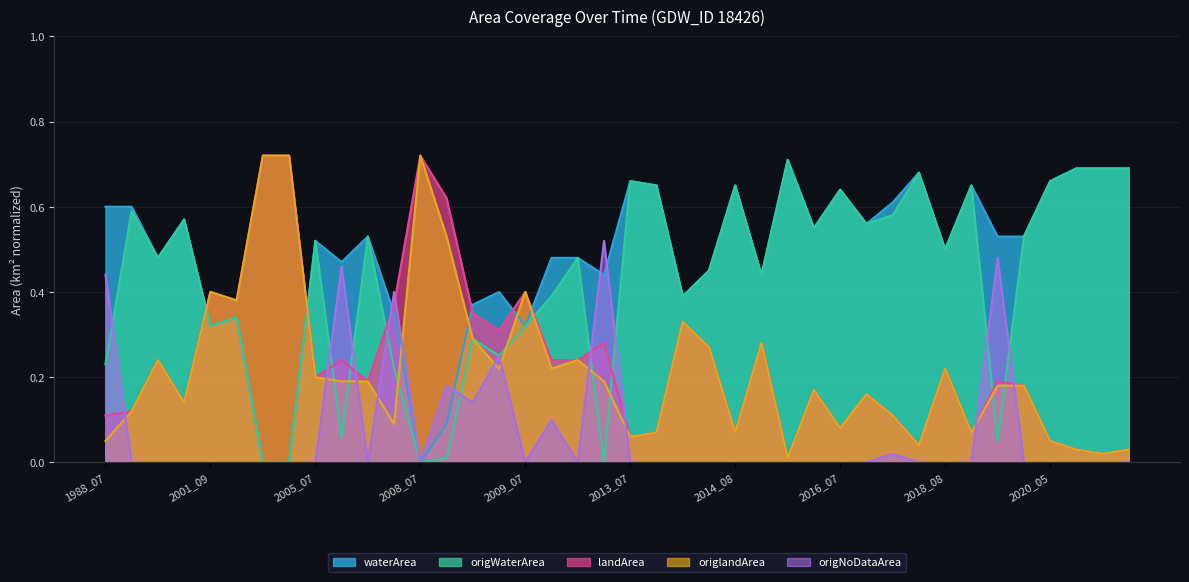

At which category does the chart reach its minimum across all series?

2002_09